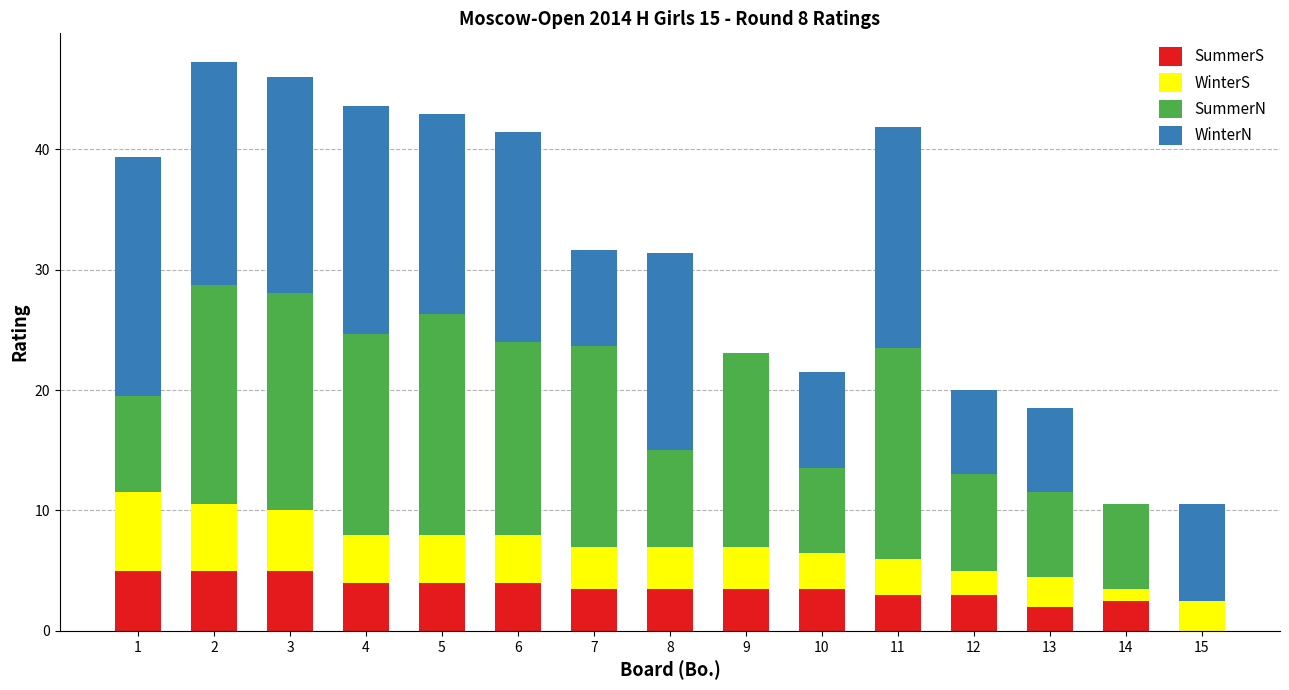

How many data points does each series have?

15